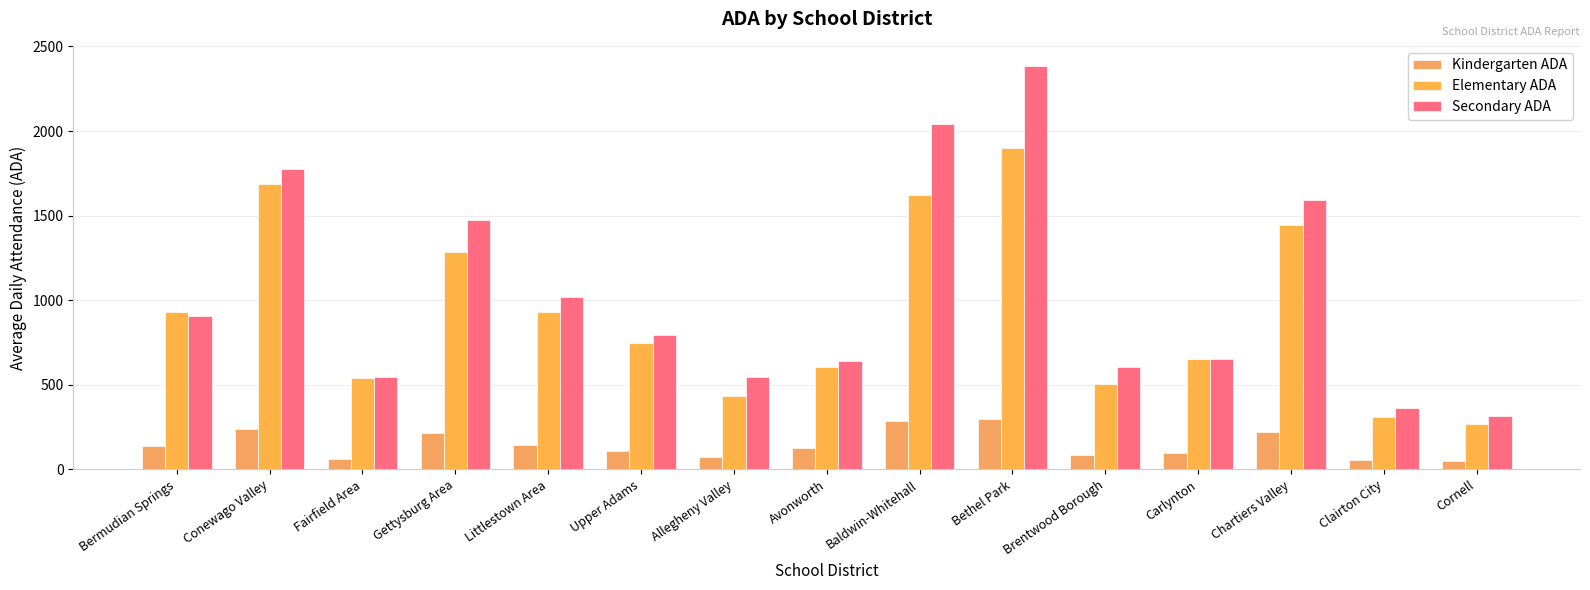

How many bars are there in total?

45